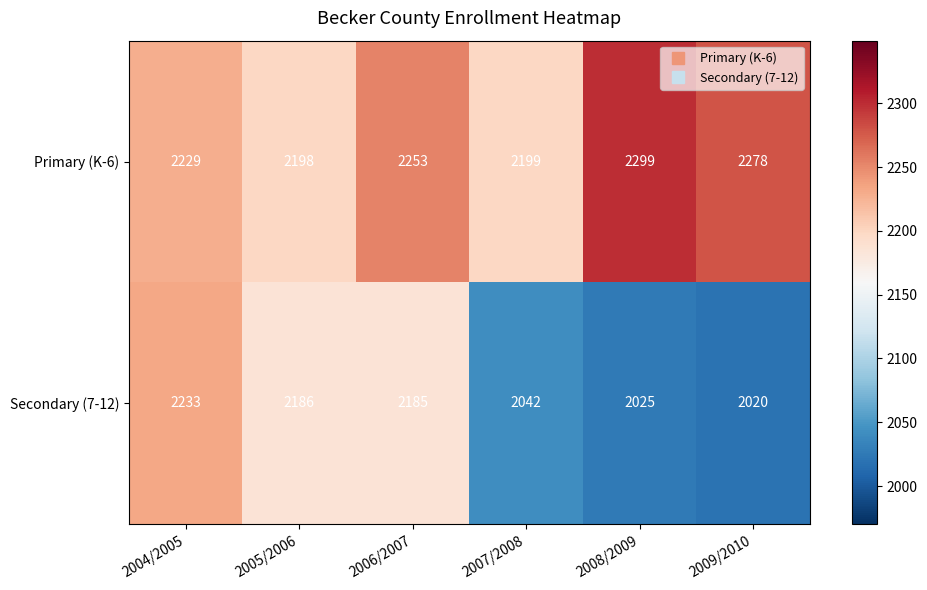

The value of Primary (K-6) at 2004/2005 is 3919. True or false?

False